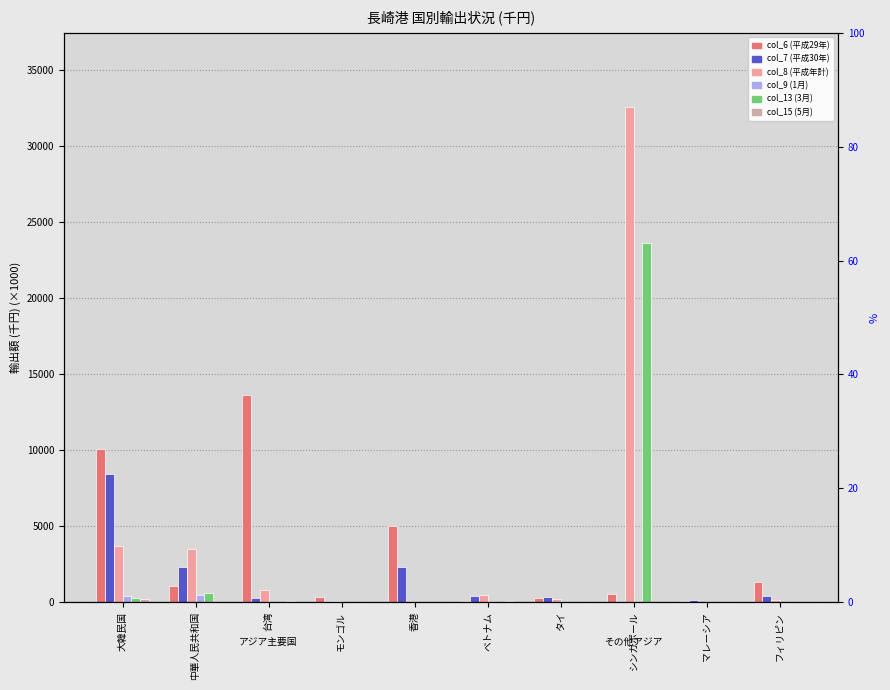

Rank the series by their maximum value, from lowest to highest.

col_15 (5月), col_9 (1月), col_7 (平成30年), col_6 (平成29年), col_13 (3月), col_8 (平成年計)